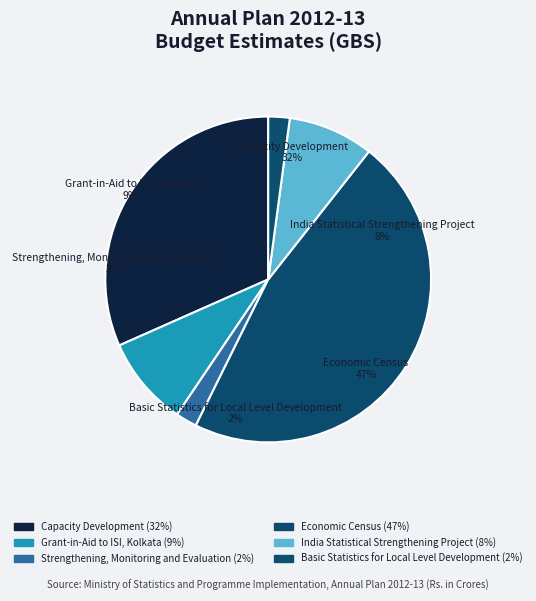

Does Strengthening, Monitoring and Evaluation account for over 50% of the chart?

No